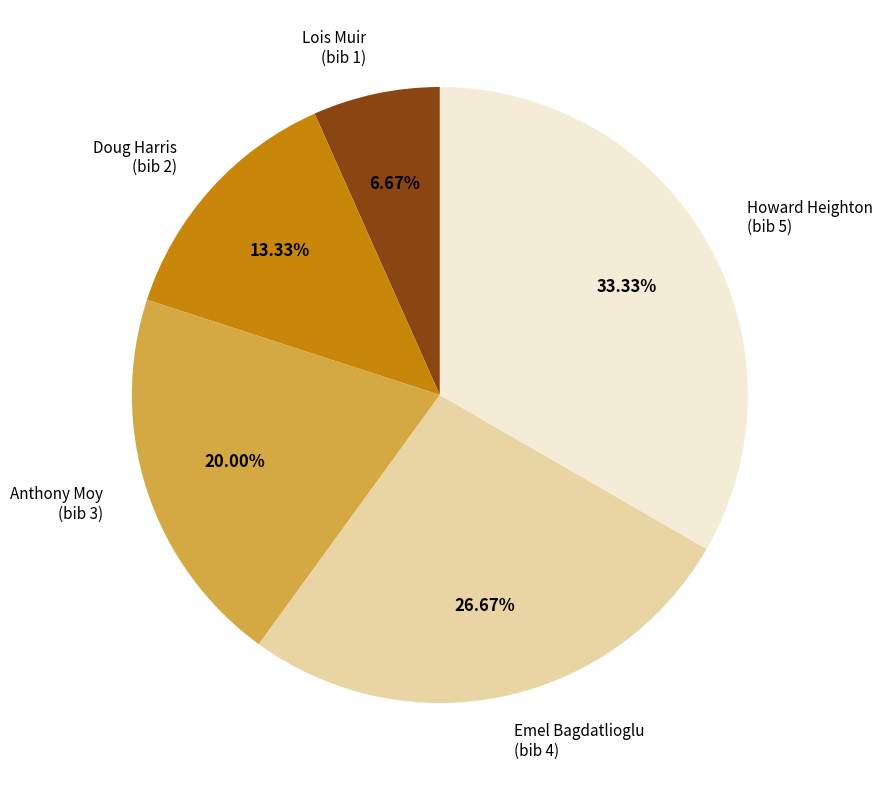

Is there a majority slice in this chart?

No